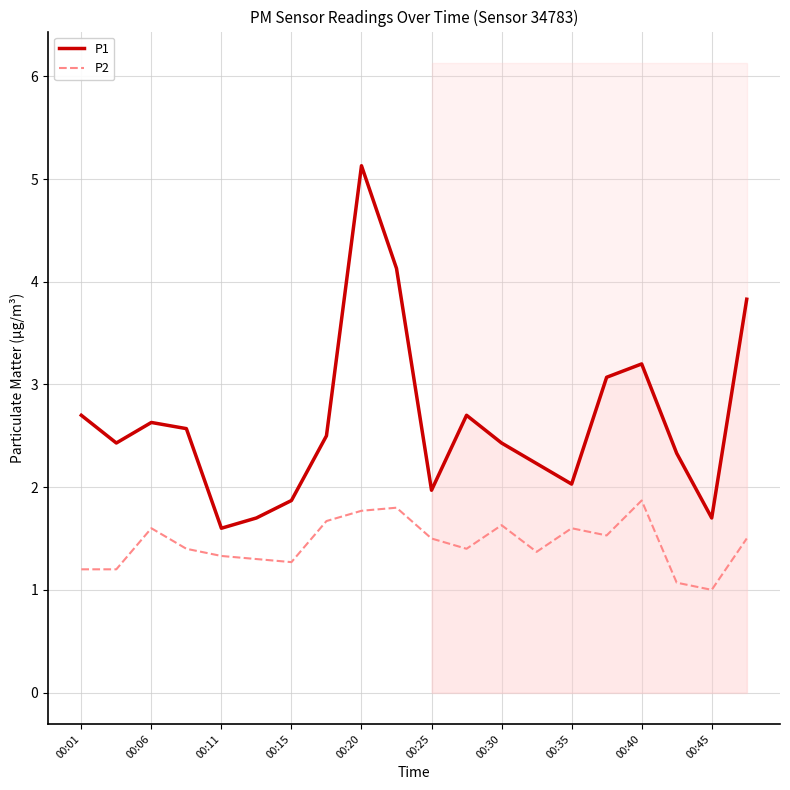

What is the value of the P2 point at the 6th from the left?

1.3